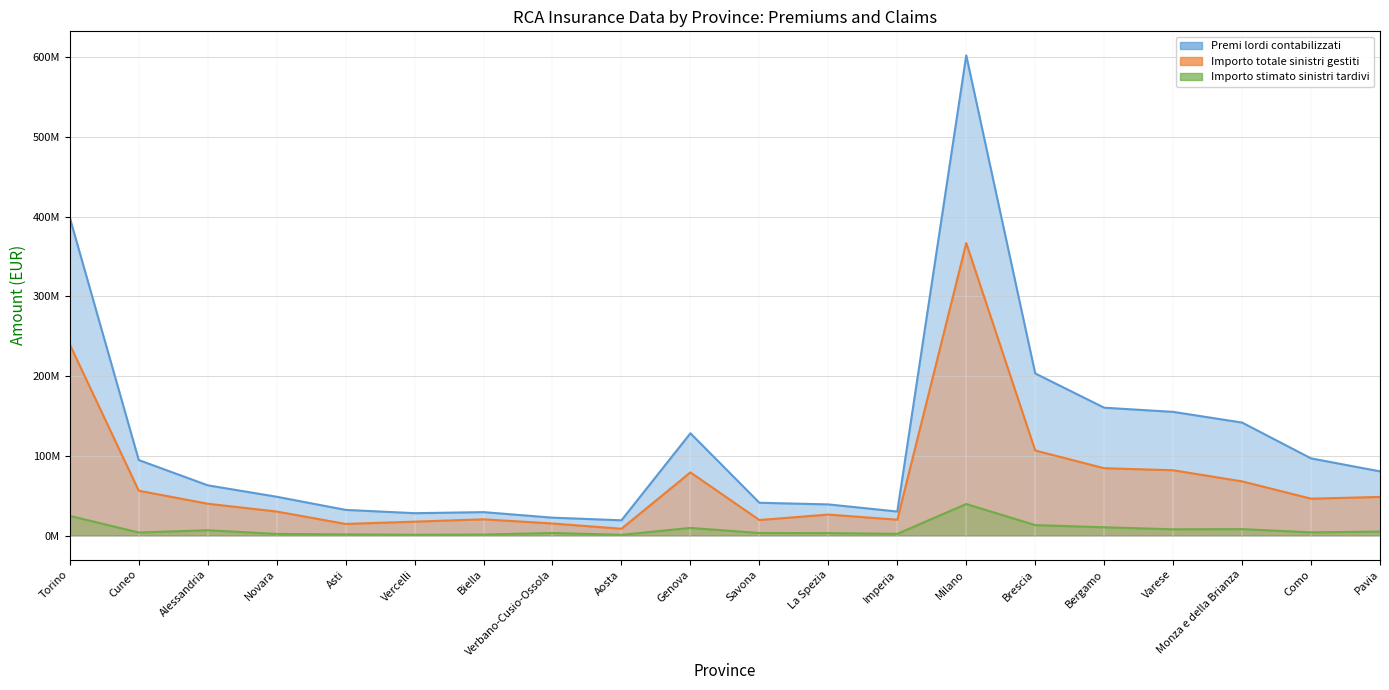

What is the total value across all series at Genova?

216930142